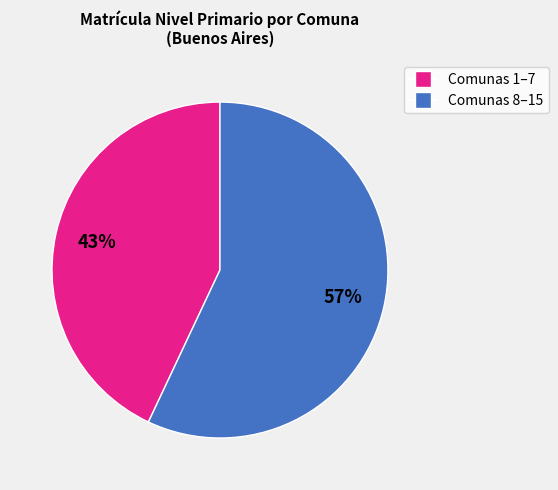

To the nearest percent, what is the difference between the largest and smallest slice percentages?

14%